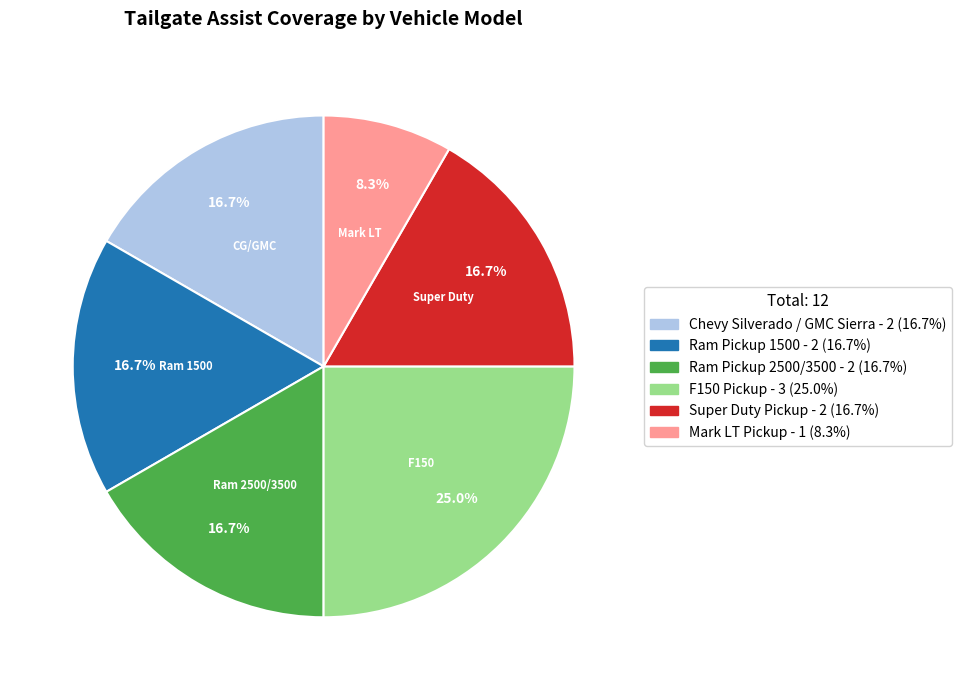

What percentage is NOT represented by Mark LT Pickup?

91.7%